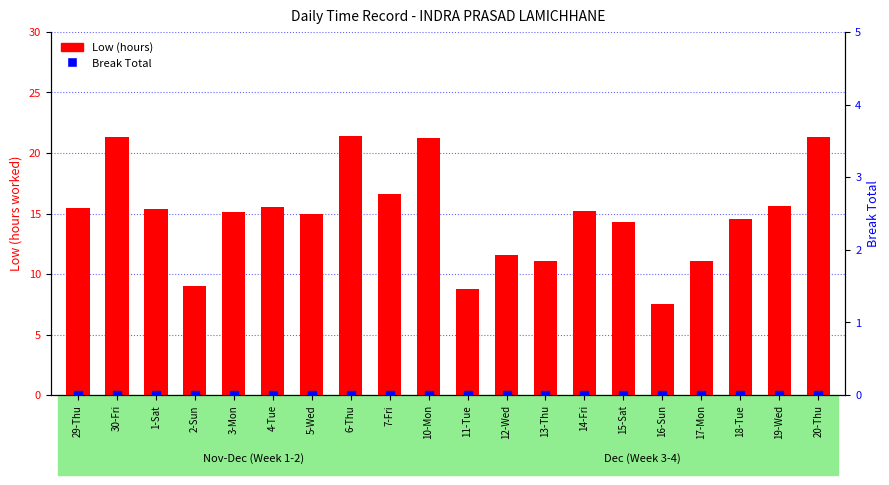

At which category does the chart reach its minimum across all series?

29-Thu